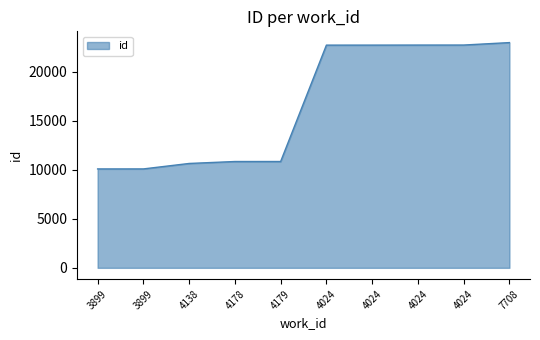

What is the label of the 6th point from the right?

4179